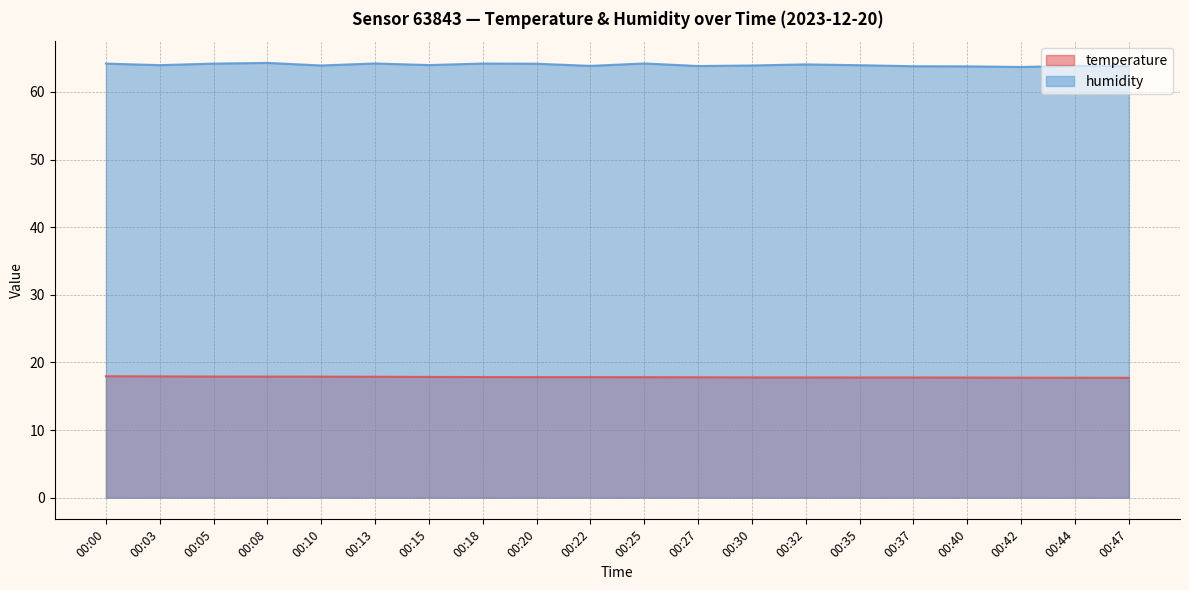

What is the difference between the temperature values at 00:00 and 00:25?

0.1